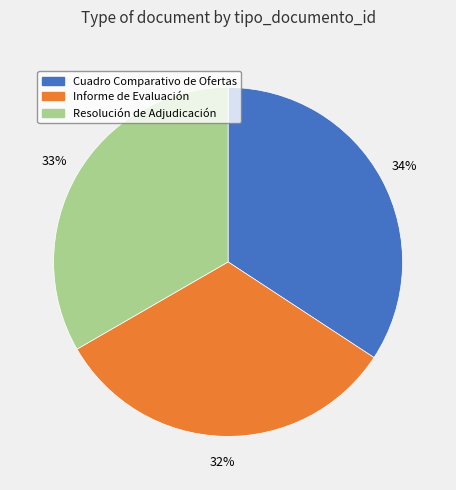

Is there a majority slice in this chart?

No